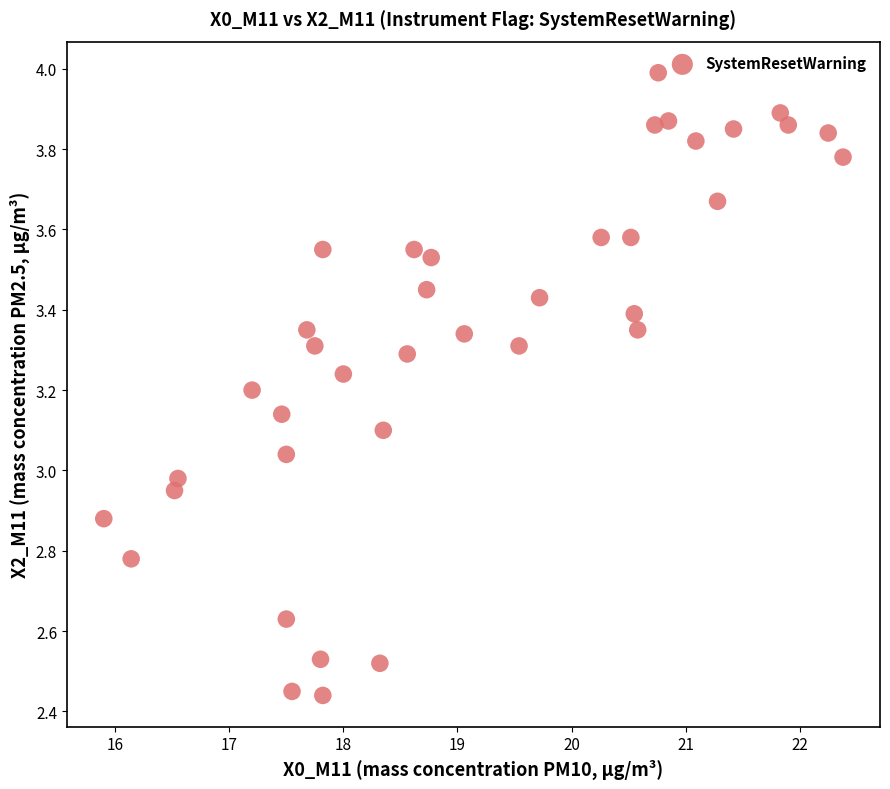

What is the range of X values (max minus min)?

6.5